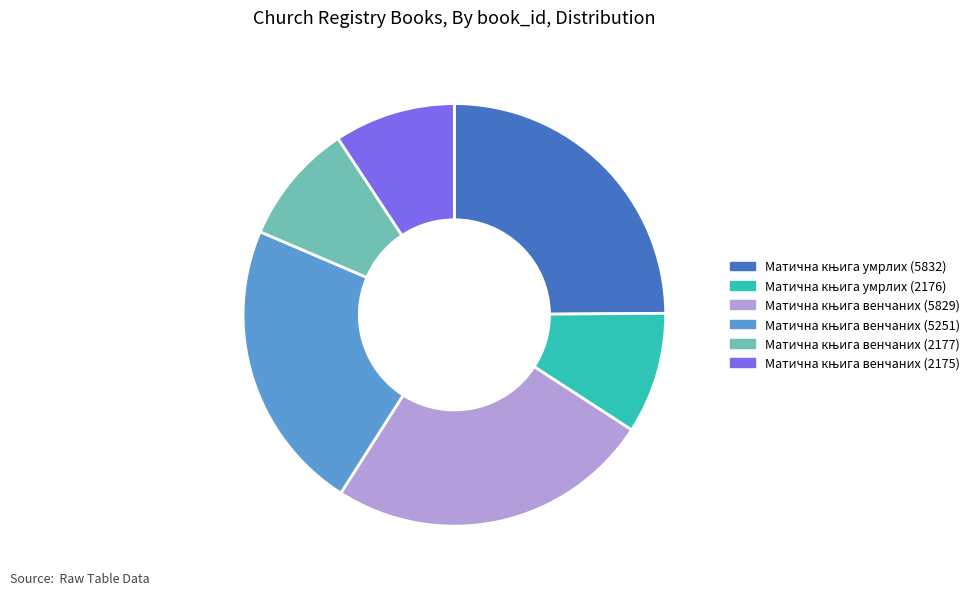

Is there any slice that represents more than half of the pie?

No